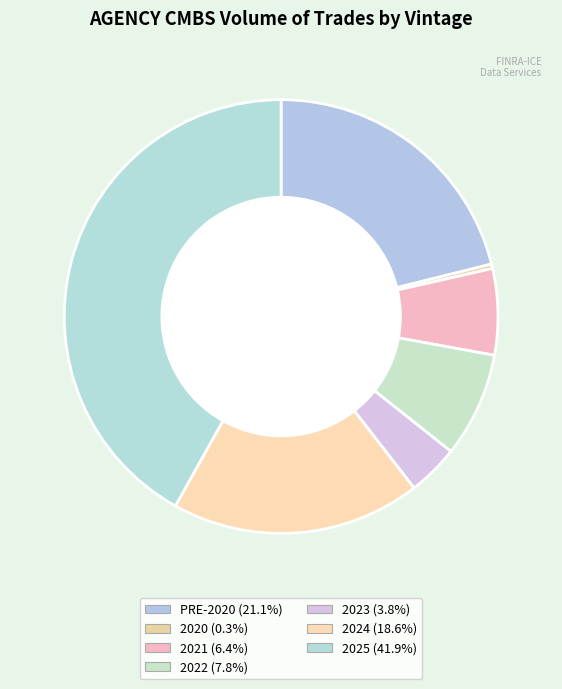

Does 2024 account for over 50% of the chart?

No